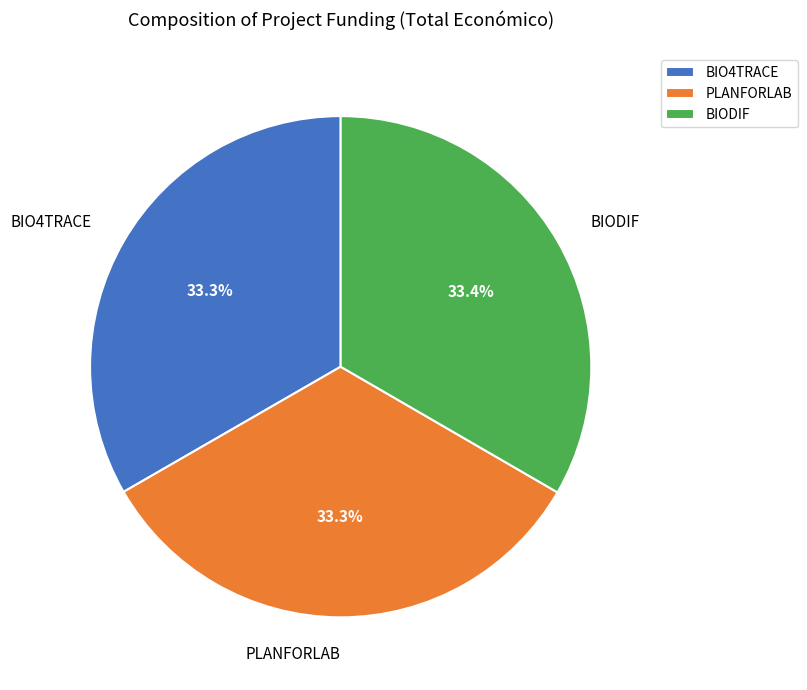

Approximately how many times larger is the value at BIODIF compared to BIO4TRACE?

1.0